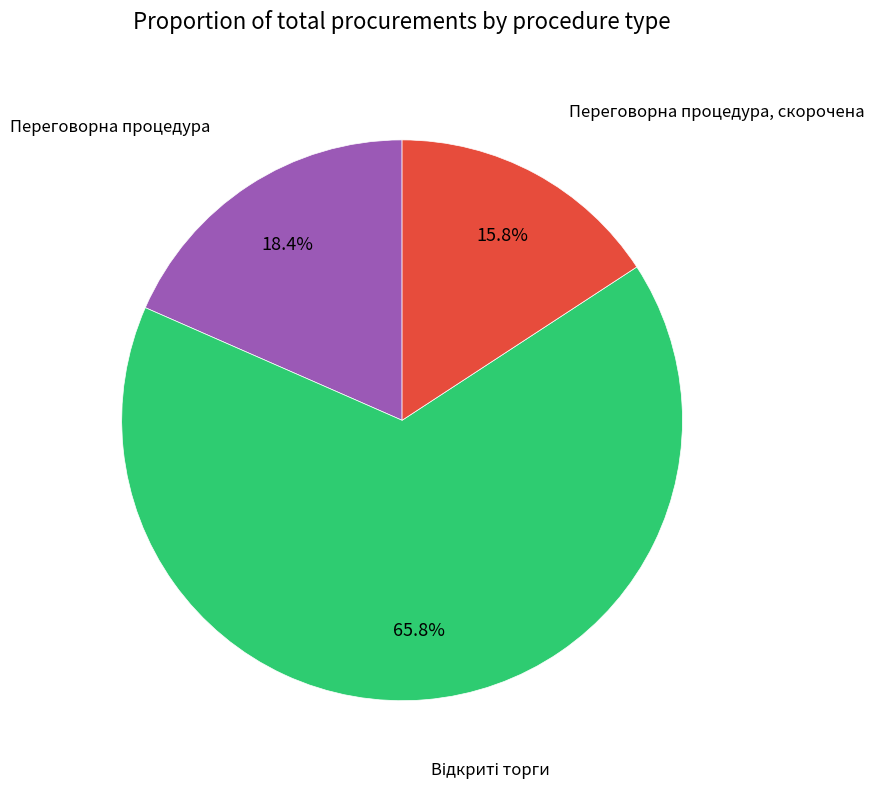

Do Переговорна процедура and Переговорна процедура, скорочена together represent more than half of the pie?

No